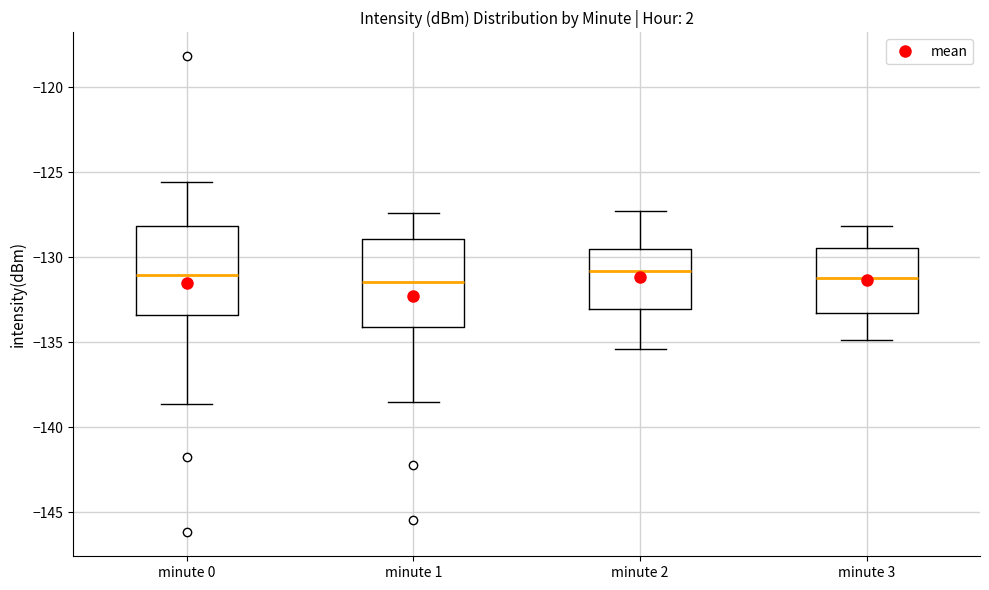

Reading left to right, read every box against the y-axis: the position of its median line, the range the box covers, and the ends of its whiskers. The values are not printed on the chart, so give them approximately, as read against the axis.

minute 0: median -131.0, box -133.5 to -128.0, whiskers -138.5 to -125.5
minute 1: median -131.5, box -134.0 to -129.0, whiskers -138.5 to -127.5
minute 2: median -131.0, box -133.0 to -129.5, whiskers -135.5 to -127.5
minute 3: median -131.0, box -133.5 to -129.5, whiskers -135.0 to -128.0